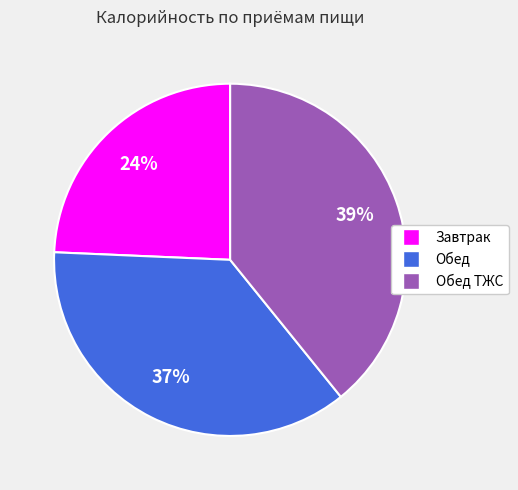

Is there a majority slice in this chart?

No